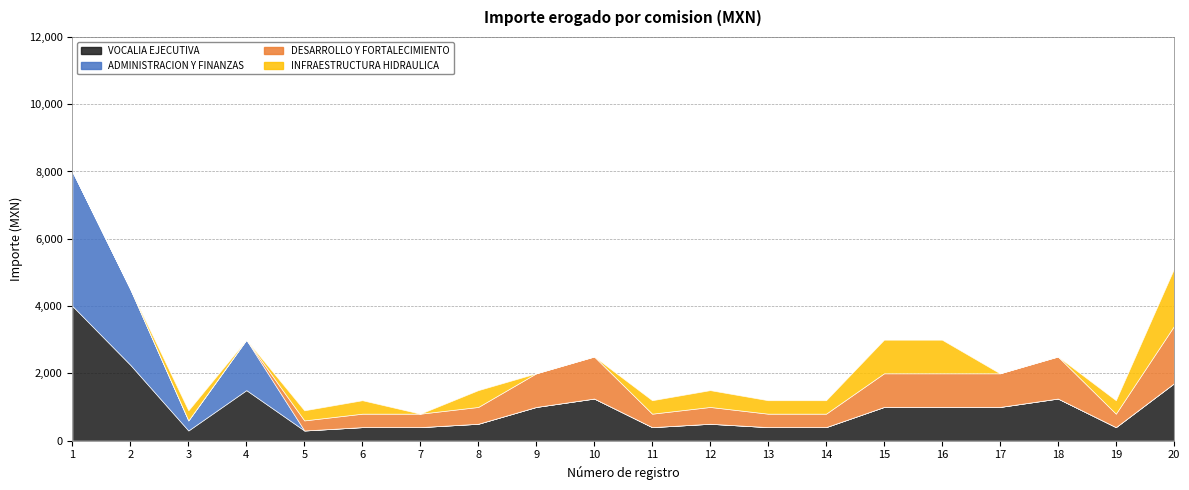

What is the greatest value displayed?

4001.1